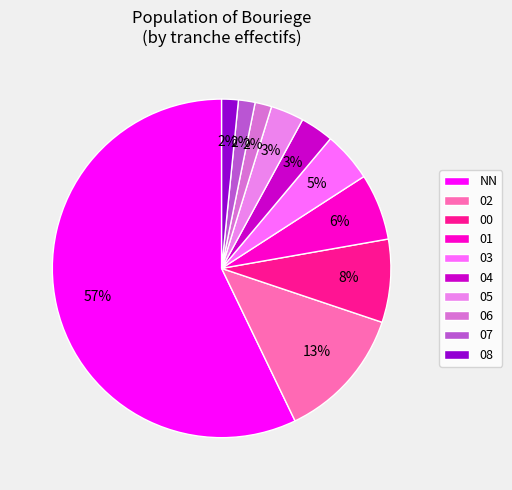

Rank the categories by value from highest to lowest.

NN, 02, 00, 01, 03, 04, 05, 06, 07, 08